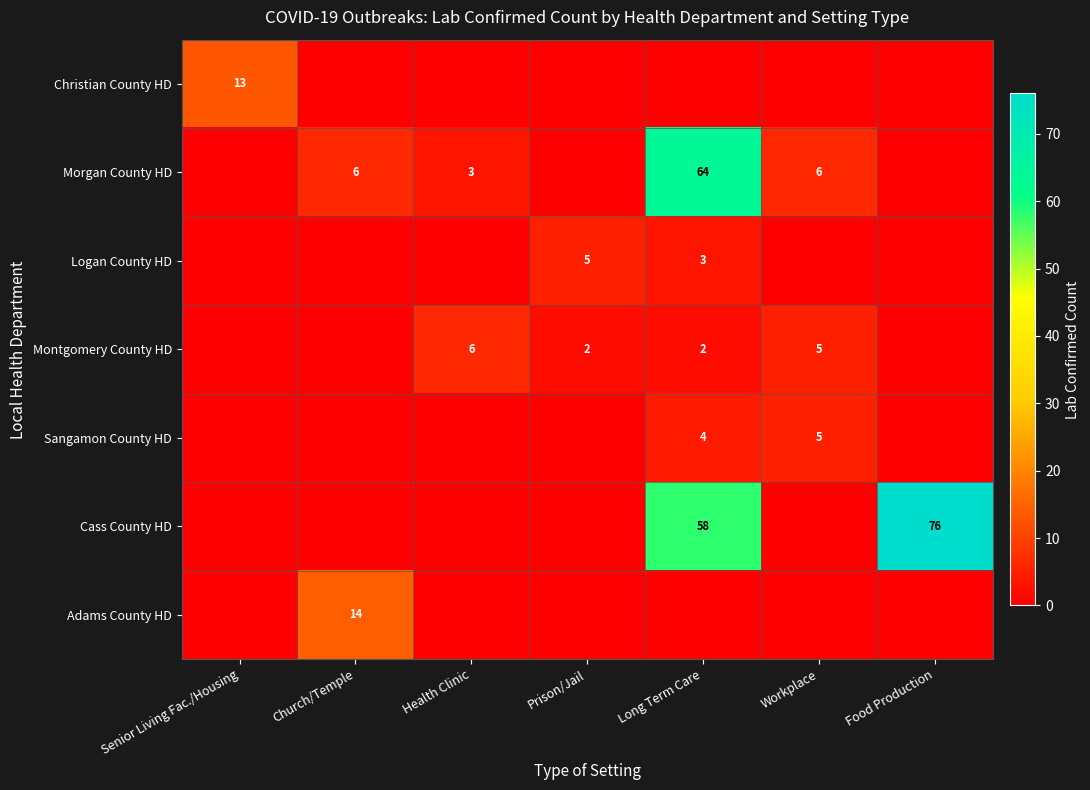

The value of Montgomery County HD at Long Term Care is 2. True or false?

True